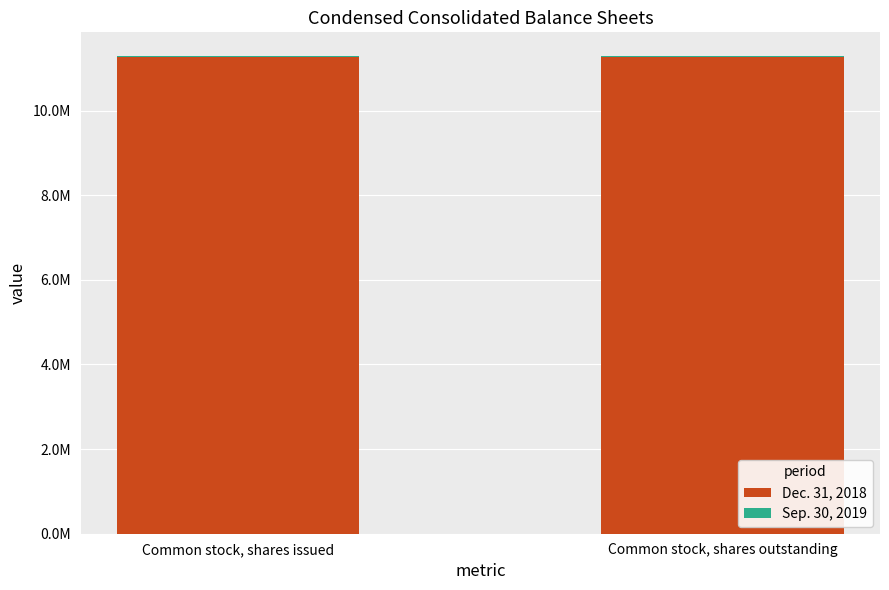

Where is Dec. 31, 2018 nearest to the value 11266151?

Common stock, shares issued